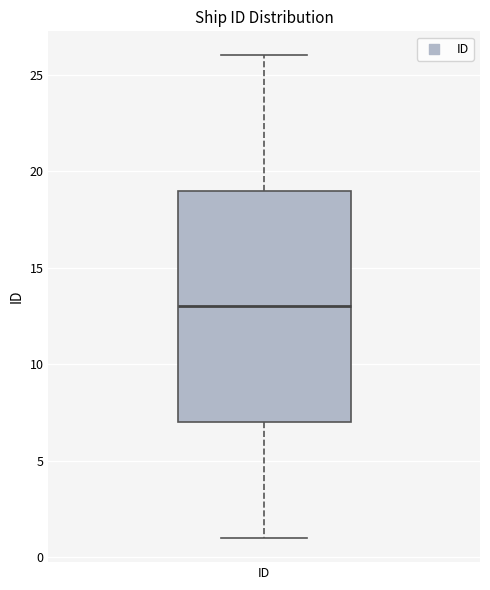

Read this box plot against the y-axis: the position of the median line, the range covered by the box, and the ends of both whiskers. The values are not printed on the chart, so give them approximately, as read against the axis.

median 13, box 7 to 19, whiskers 1 to 26